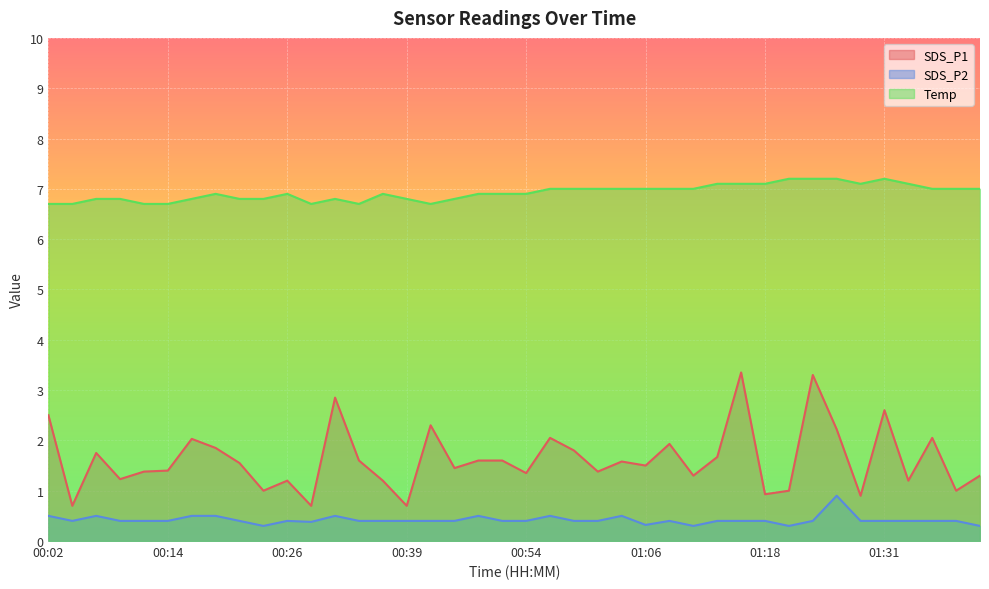

Which has a higher value, 01:36 or 00:59?

01:36